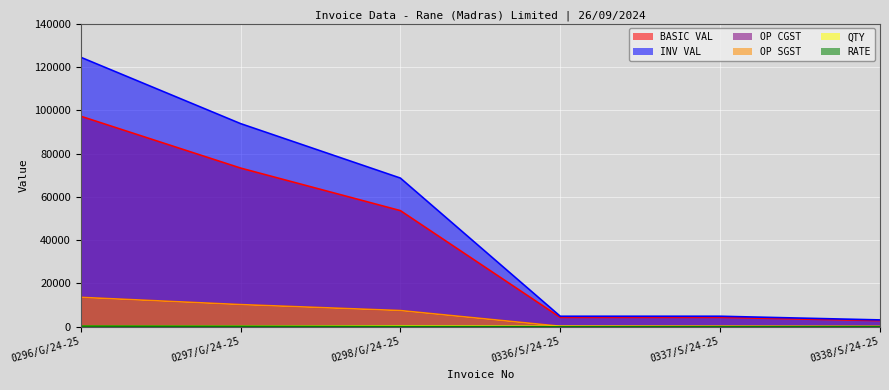

What is the total value across all series at 0336/S/24-25?

9965.8